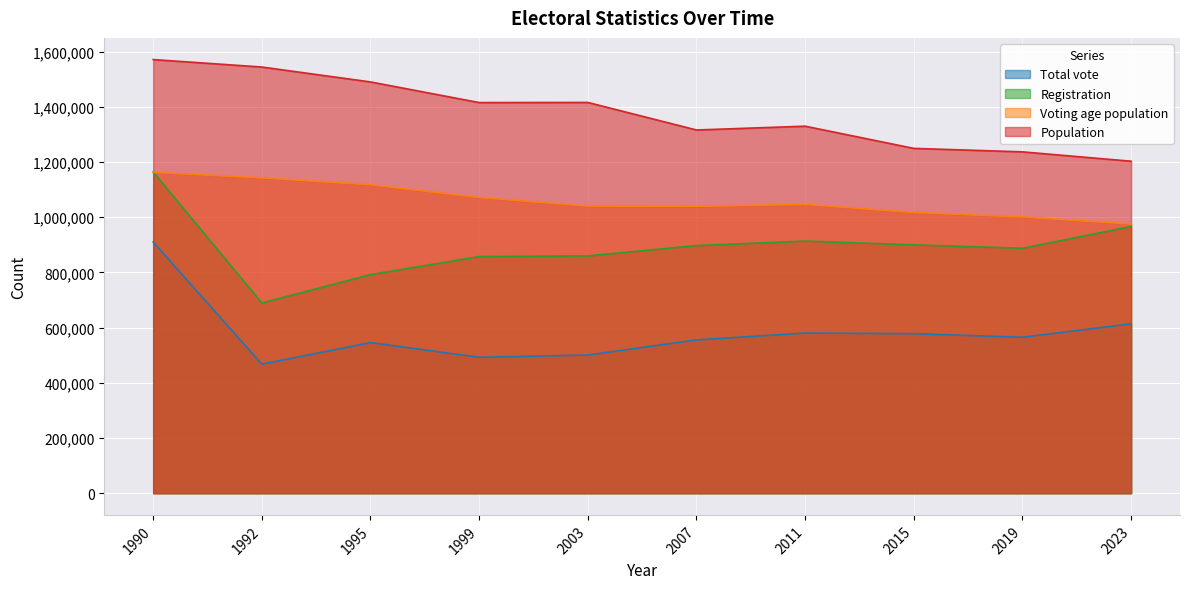

What is the average value of the Voting age population series?

1061346